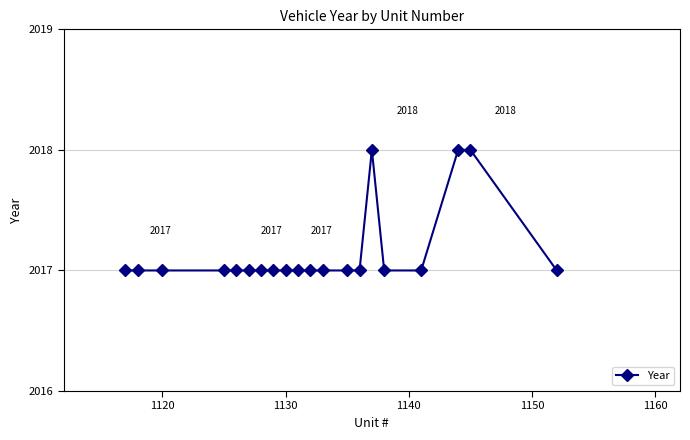

What is the smallest value displayed?

2017